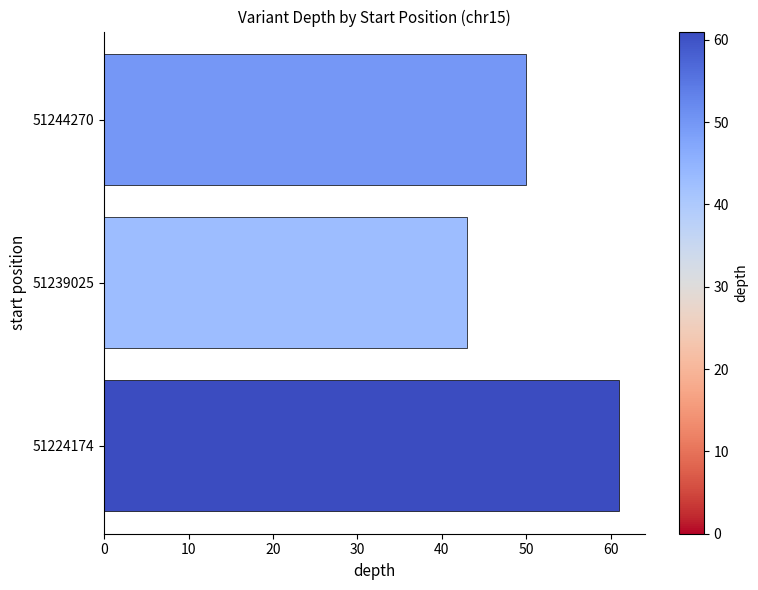

Is it true that the value at 51244270 is 69?

False